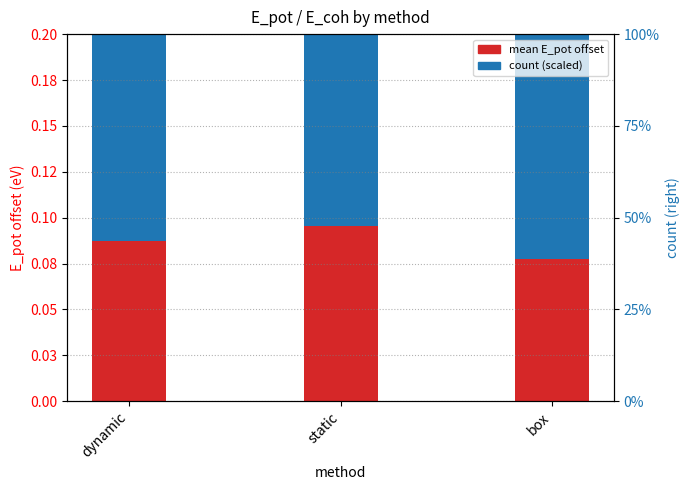

What is the spread (max minus min) of values at dynamic?

0.3